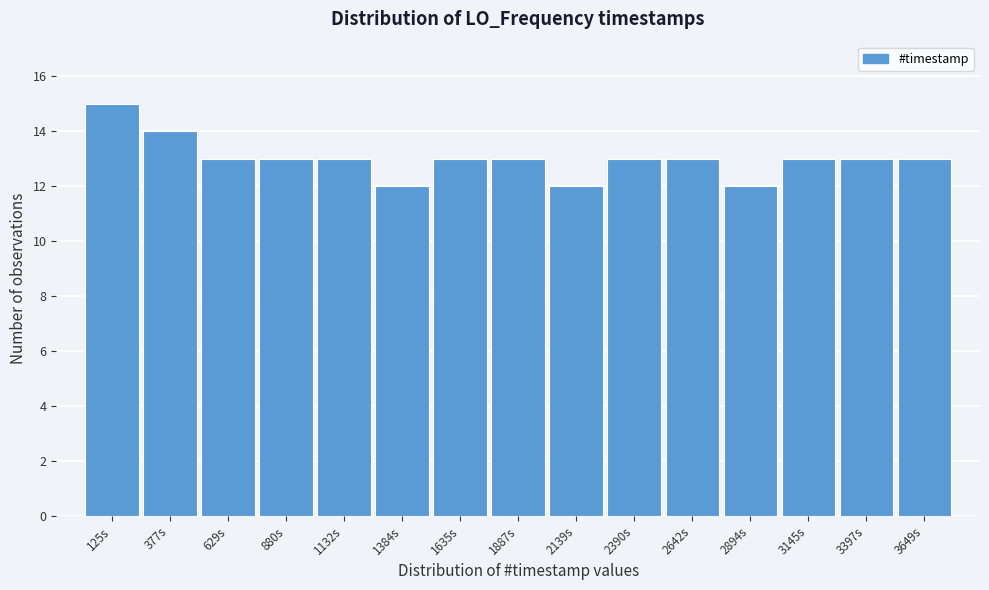

How tall is the bar that spans 3500 to 3750 on the x-axis? Neither the bar edges nor the heights are printed on the chart, so give them approximately, as read against the axes.

13